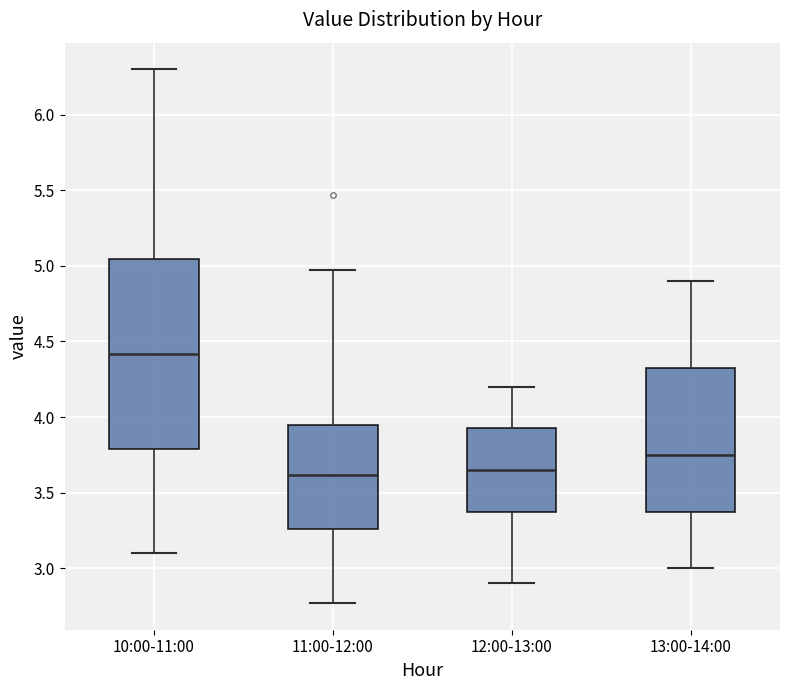

Which box has the highest median line?

10:00-11:00